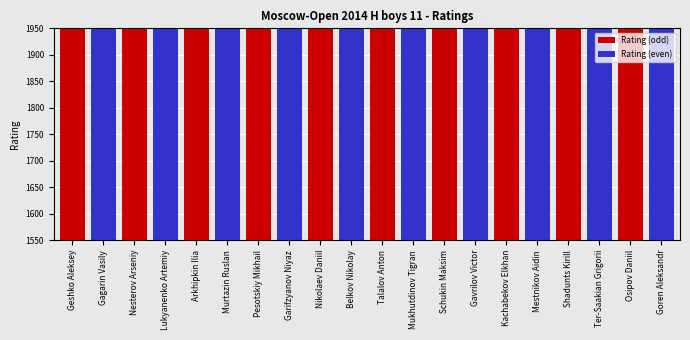

What is the difference between the Rating (odd) values at Nikolaev Daniil and Shadunts Kirill?

98